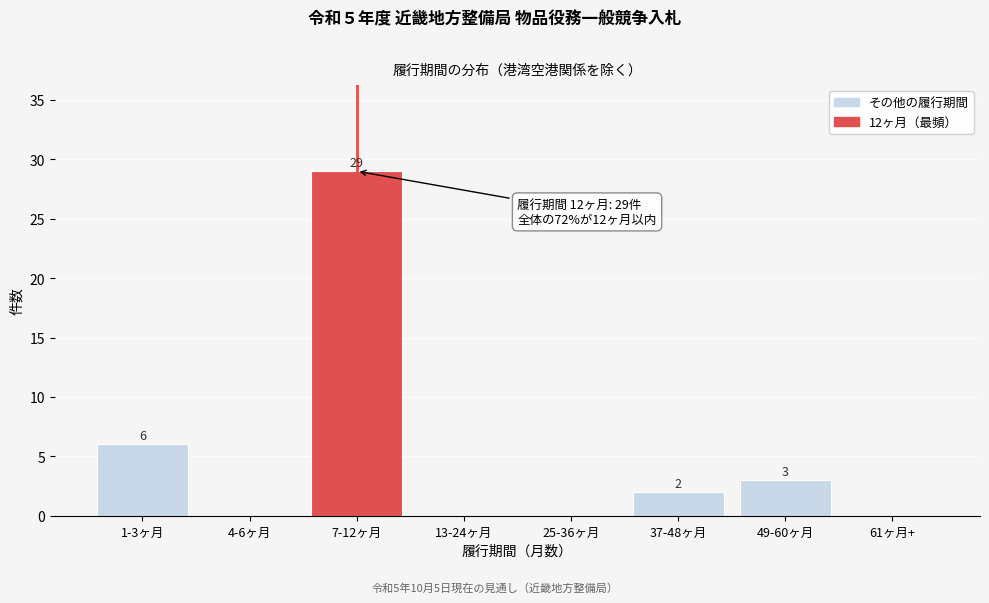

Reading right to left, transcribe all the data shown in this chart.

61ヶ月+=0	49-60ヶ月=3	37-48ヶ月=2	25-36ヶ月=0	13-24ヶ月=0	7-12ヶ月=29	4-6ヶ月=0	1-3ヶ月=6